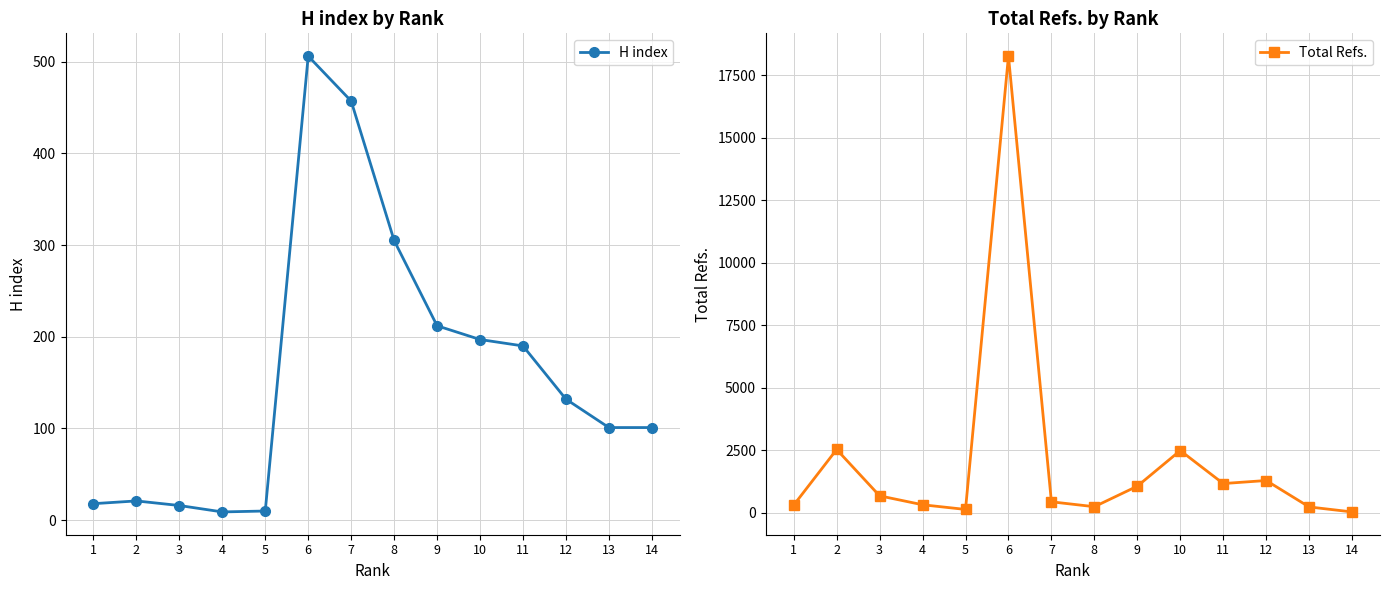

What is the lowest value of the H index series?

9